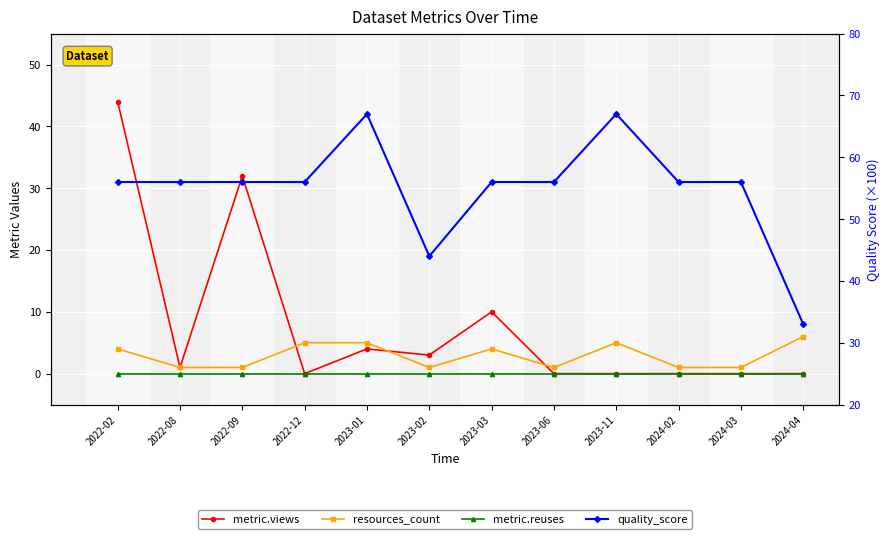

What are all the series names shown in the legend?

metric.views, resources_count, metric.reuses, quality_score